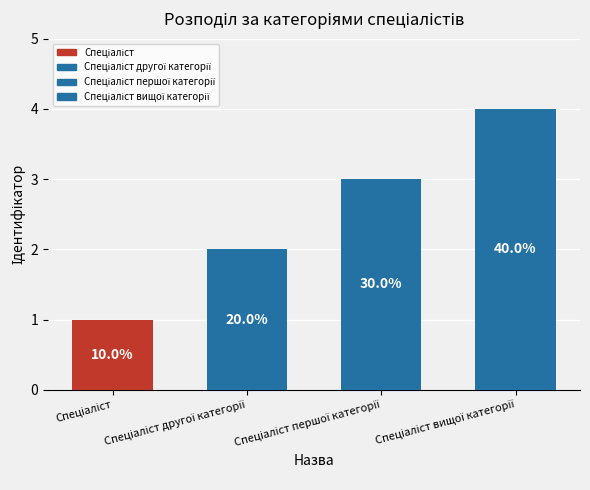

Count the values in the range 2 to 4.

3